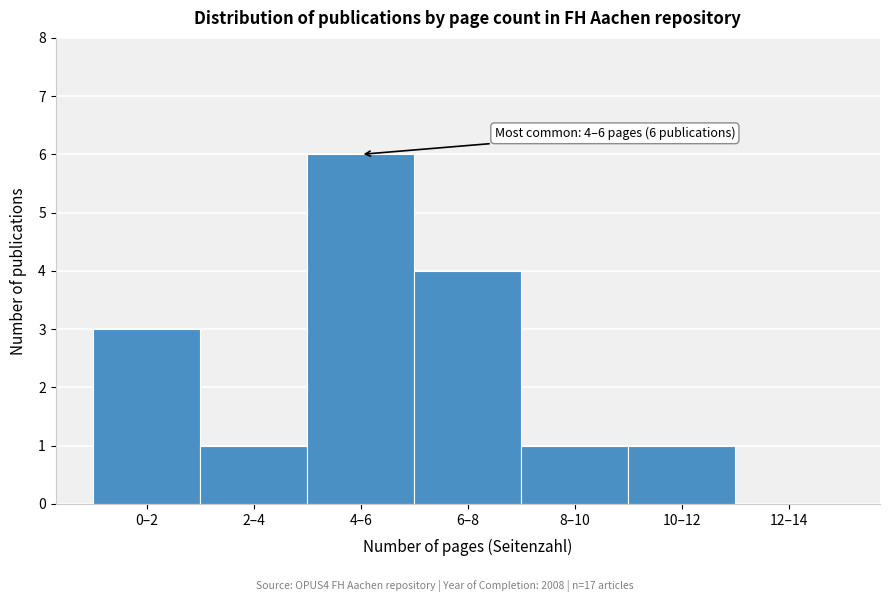

Reading left to right, list all the values displayed in this chart.

0–2=3	2–4=1	4–6=6	6–8=4	8–10=1	10–12=1	12–14=0